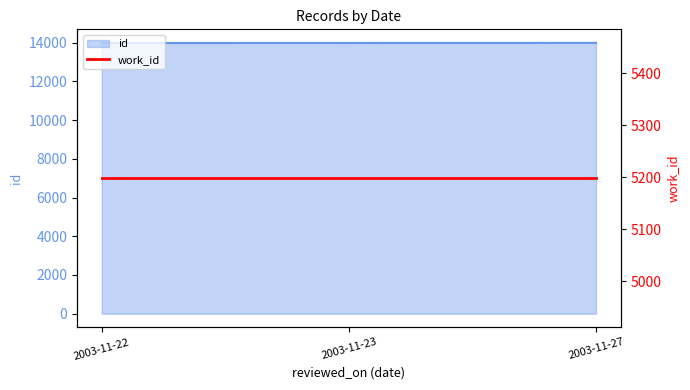

At which label is the value closest to 13981?

2003-11-23